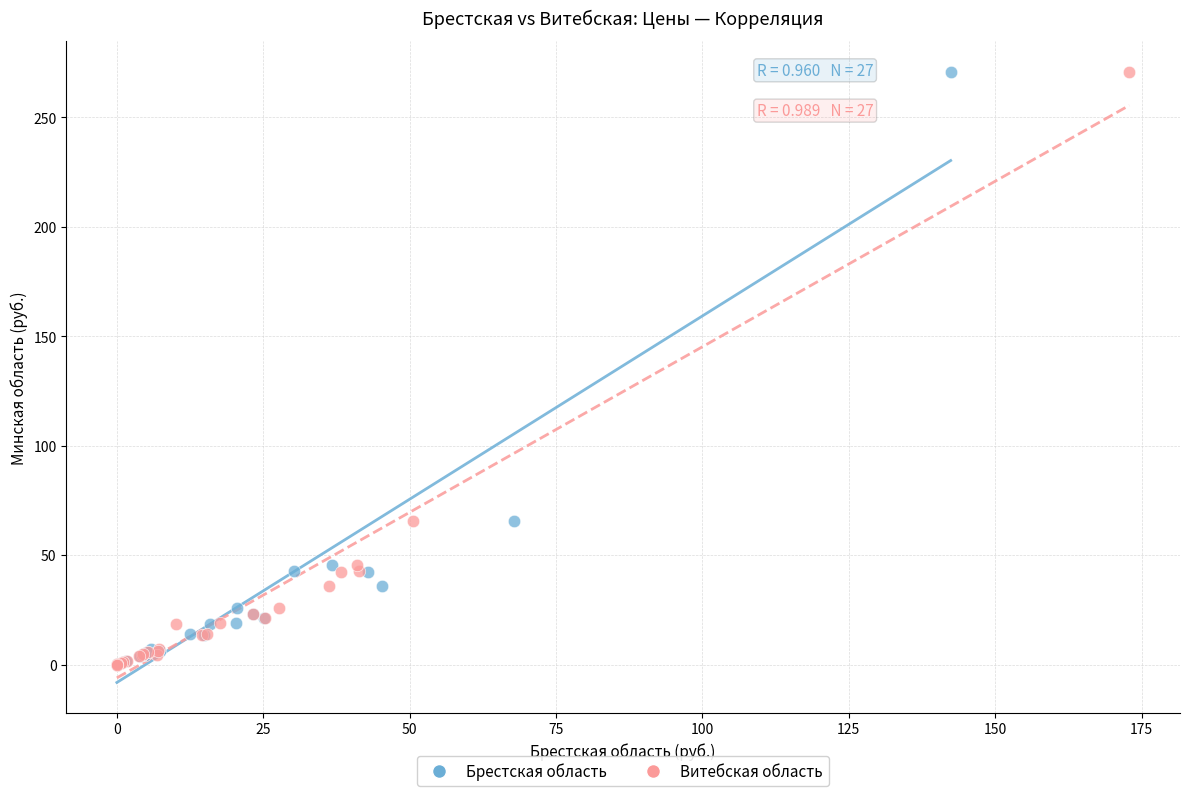

What are all the series names shown in the legend?

Брестская область, Витебская область